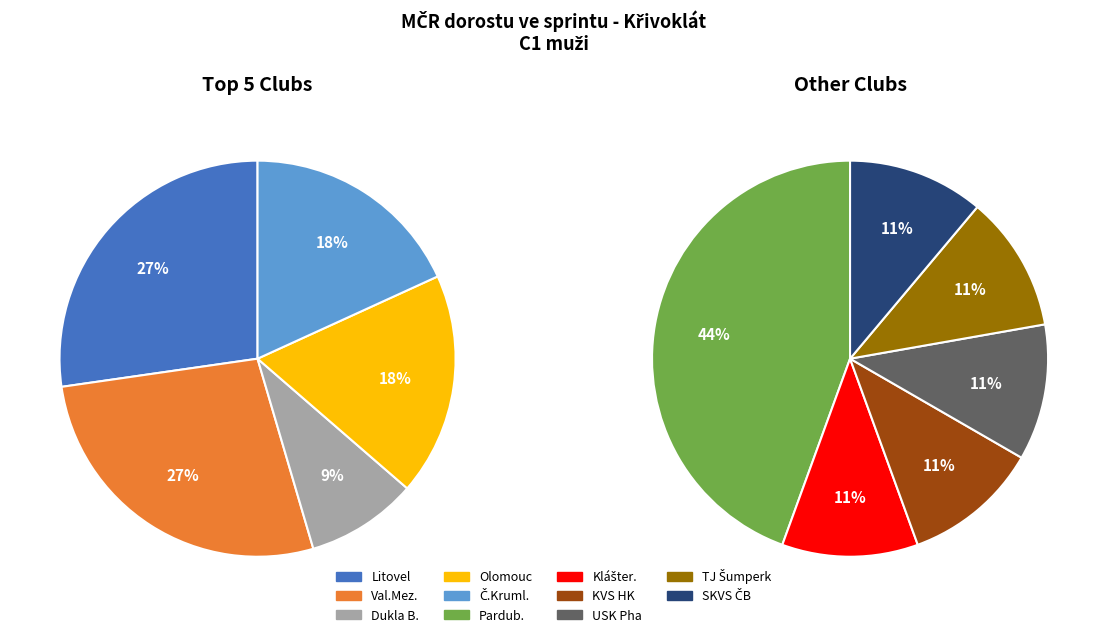

Rank the categories by value from highest to lowest.

Pardub., Litovel, Val.Mez., Olomouc, Č.Kruml., Dukla B., Klášter., KVS HK, USK Pha, TJ Šumperk, SKVS ČB